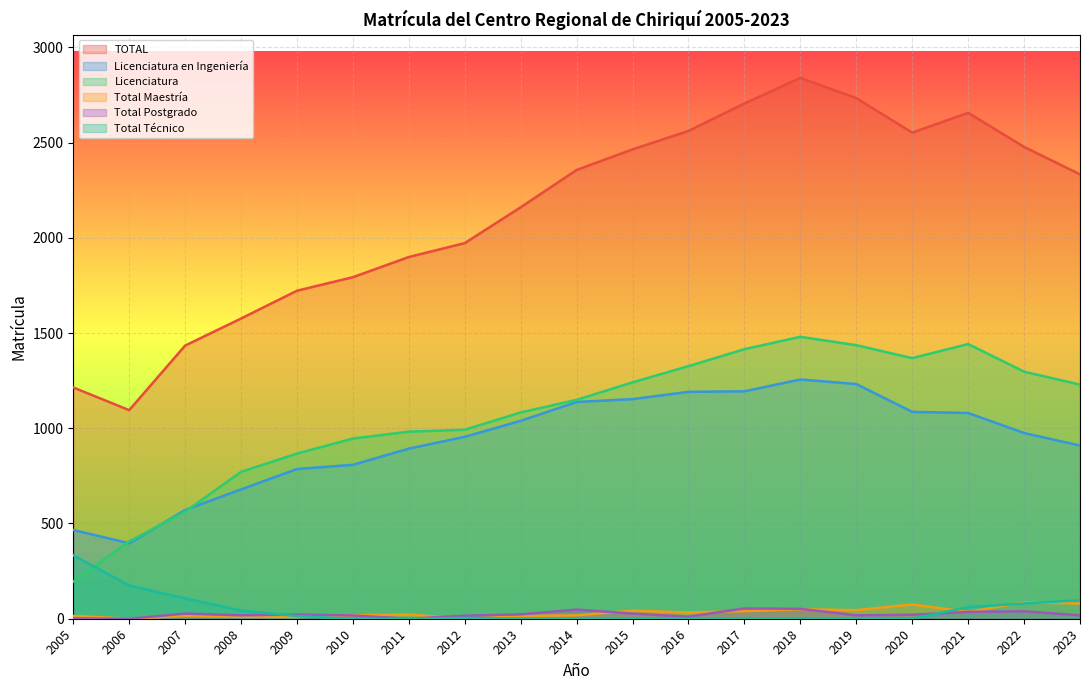

Which category has the highest value in the Licenciatura en Ingeniería series?

2018